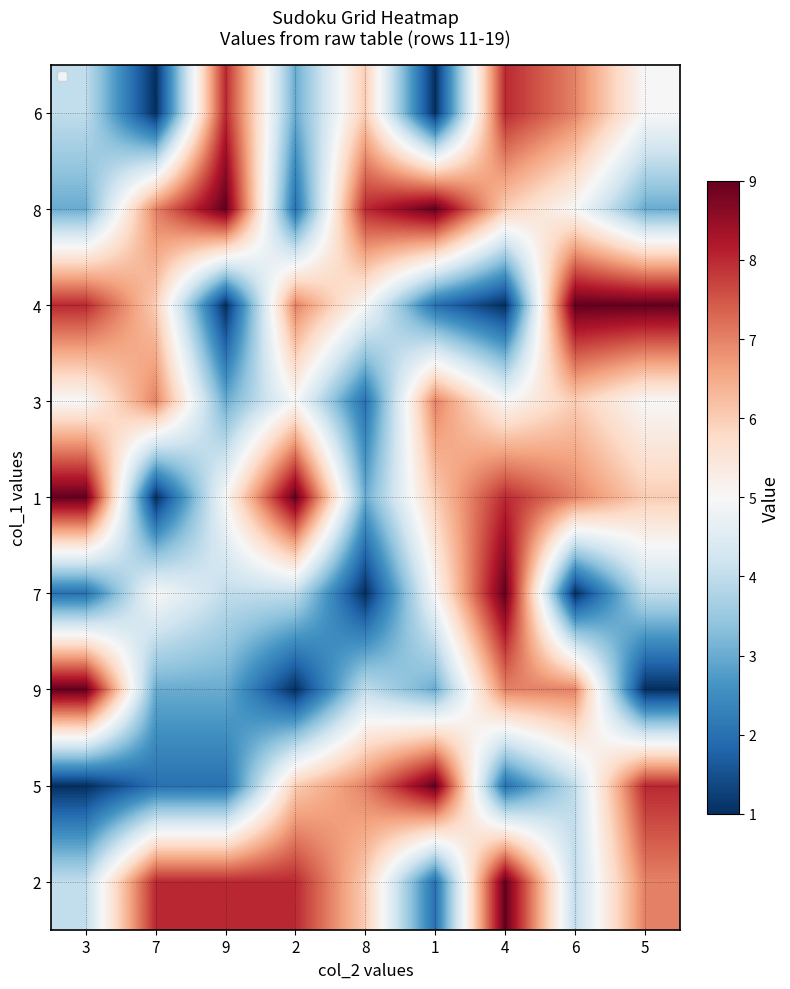

The 8 series shows 3 at 5. True or false?

True